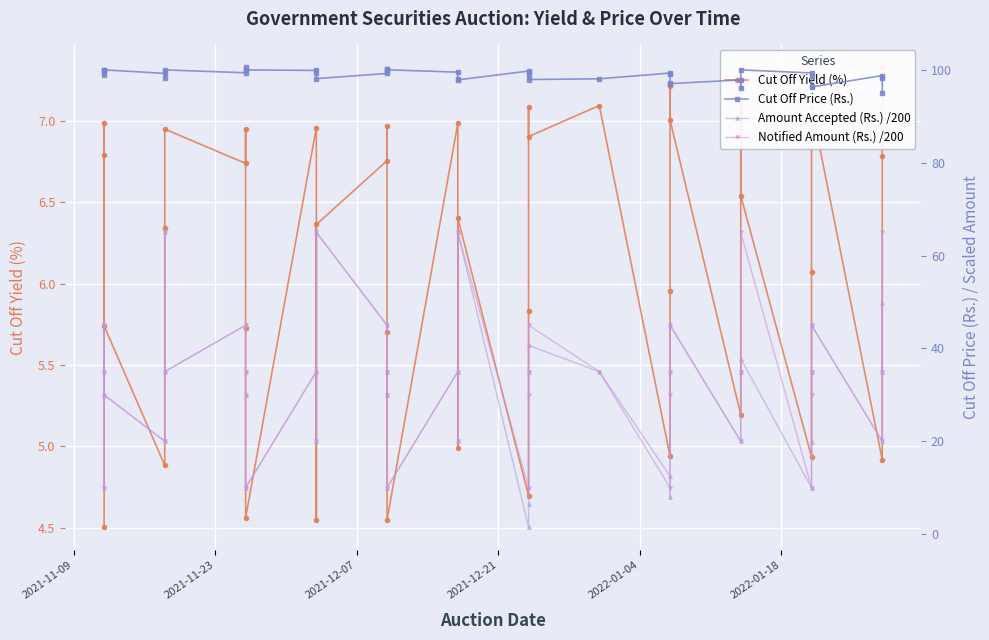

How many categories are shown in the chart?

40